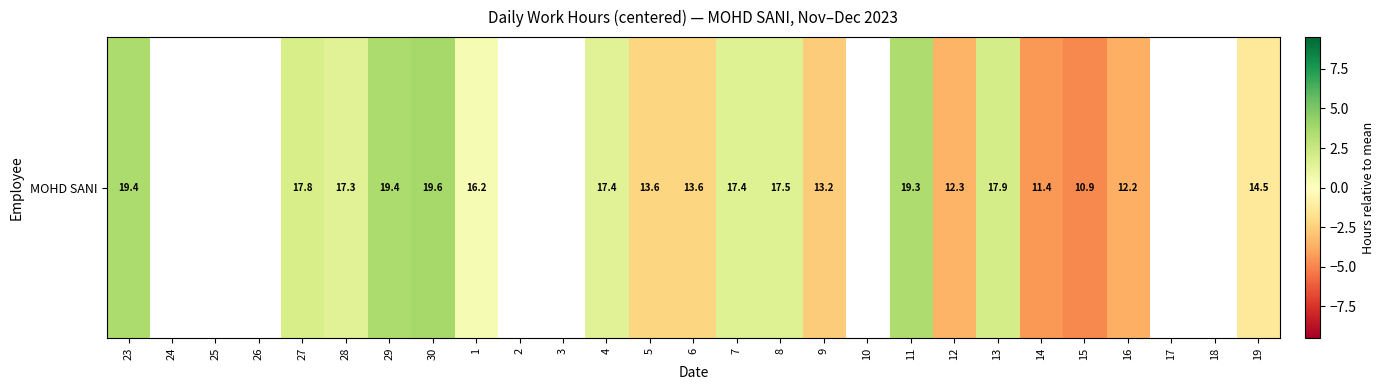

What is the sum of the values at 5 and 15?

-7.1